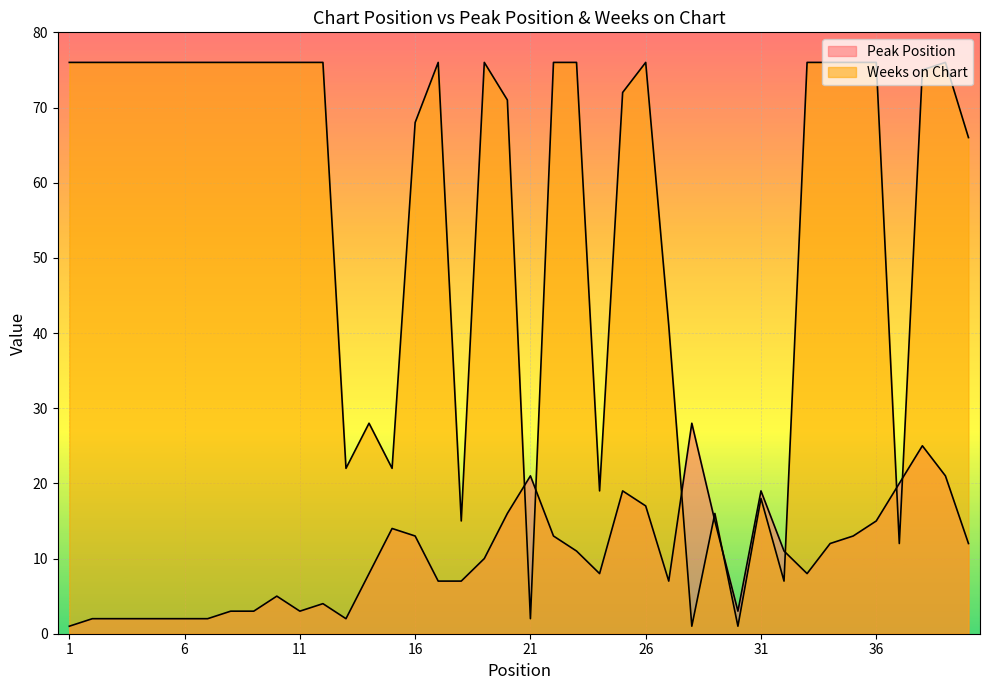

After their last crossing, which series has the higher values: Peak Position or Weeks on Chart?

Weeks on Chart